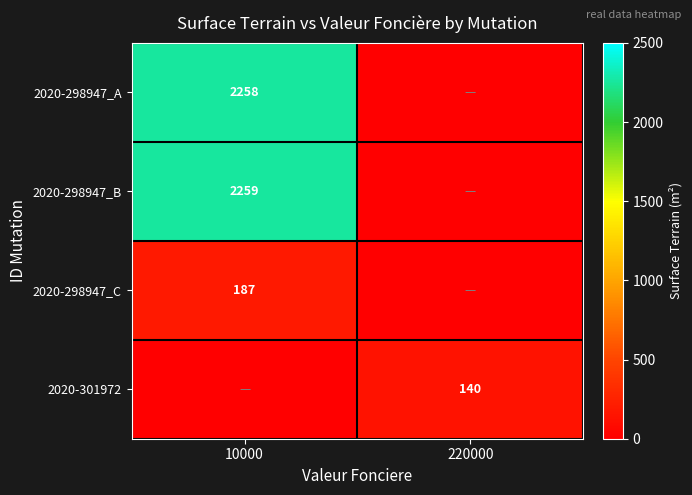

The 2020-301972 series shows 208 at 220000. True or false?

False